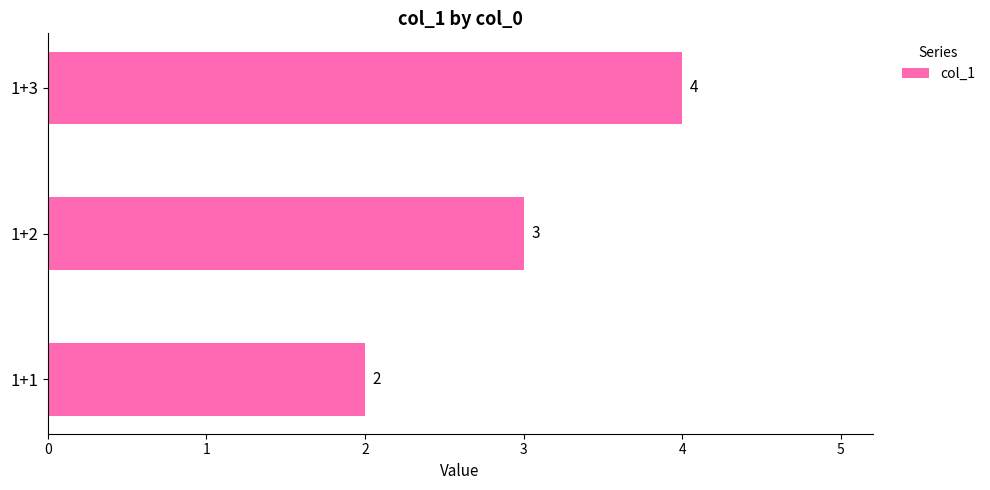

Reading bottom to top, extract all data points from this chart.

1+1=2	1+2=3	1+3=4